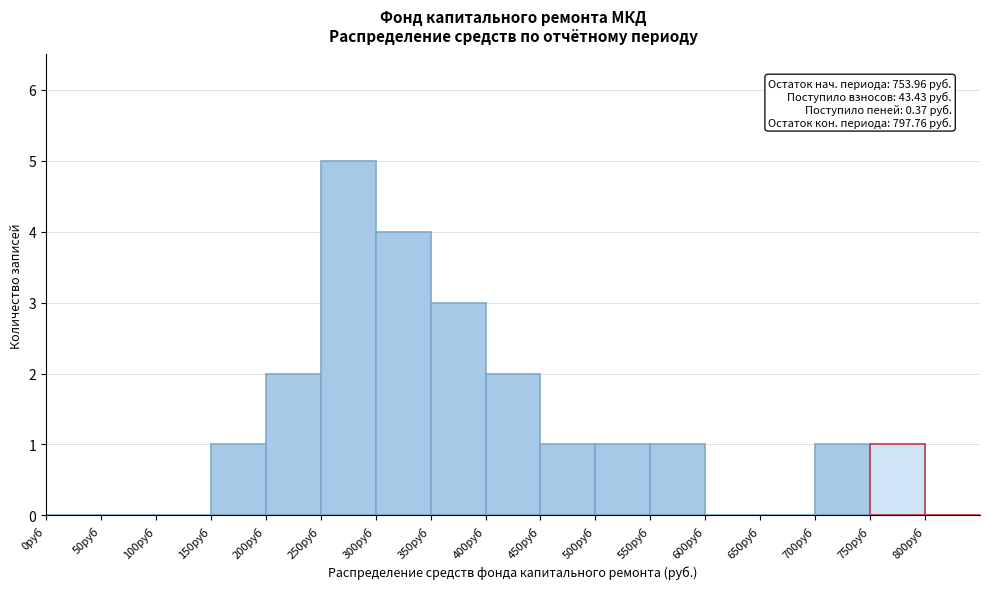

Over which range of the x-axis is the bar tallest?

250 to 300